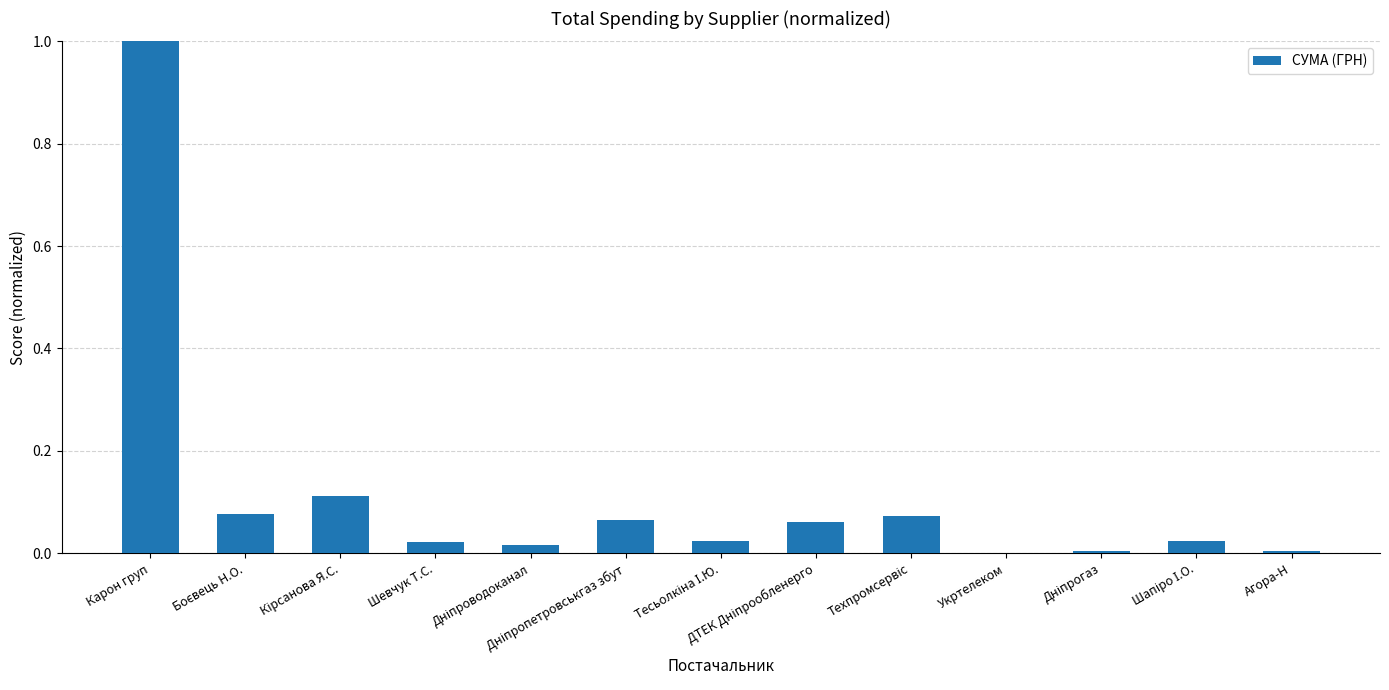

What is the maximum value shown in the chart?

1.0